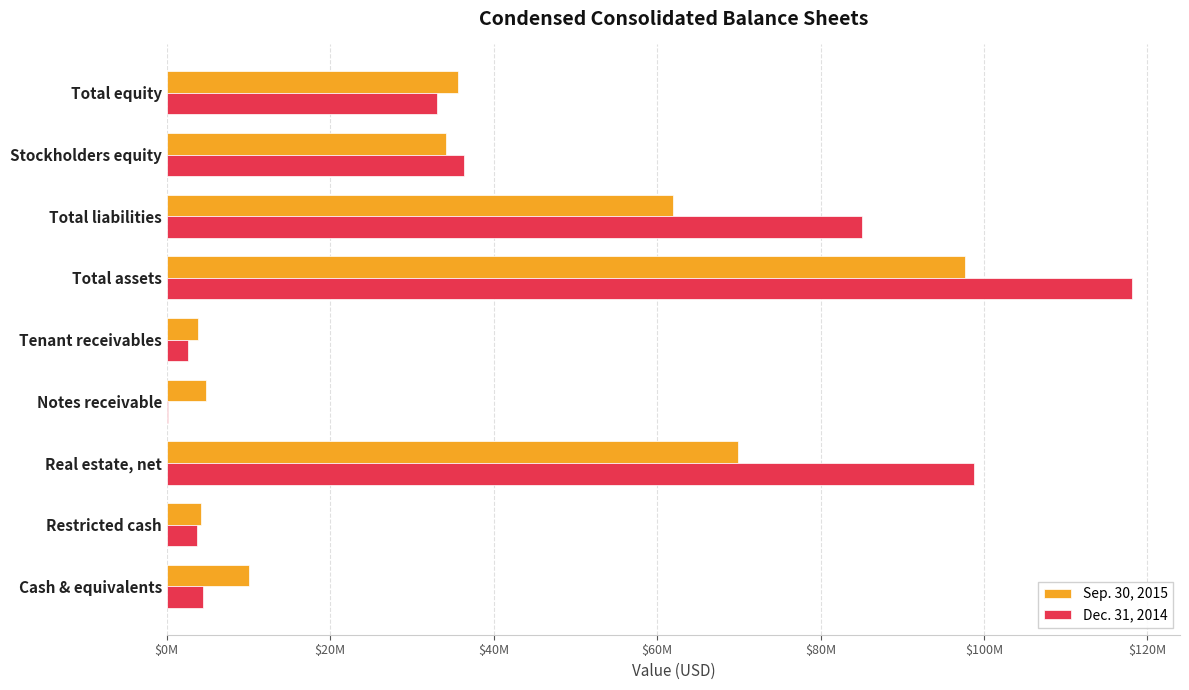

What is the difference between the maximum and second lowest values in the Sep. 30, 2015 series?

93470000